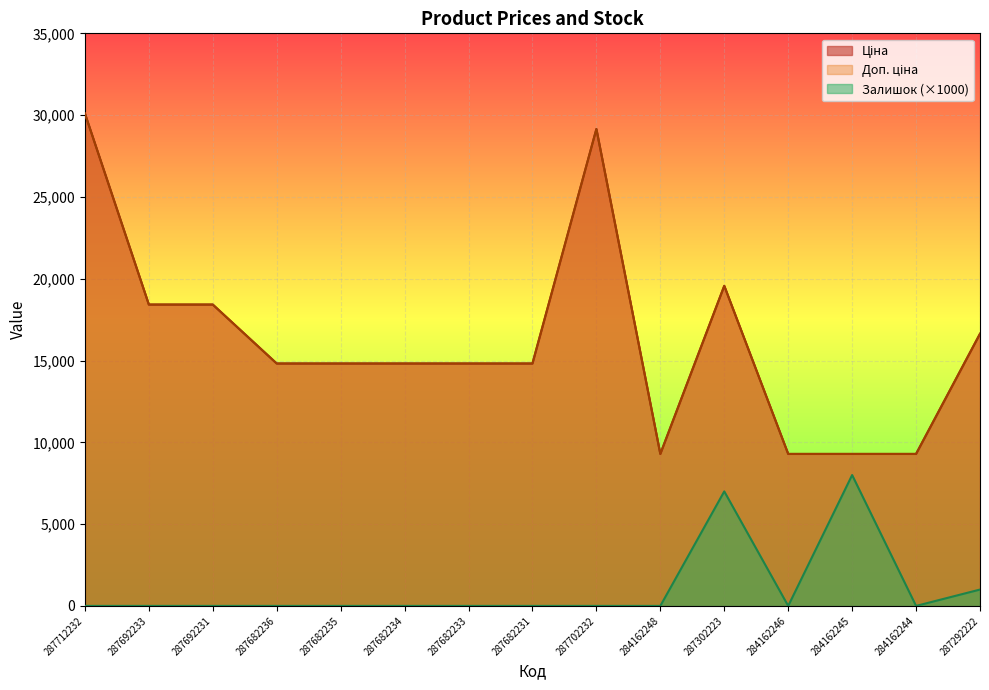

Does the chart display data point markers on the line(s)?

No